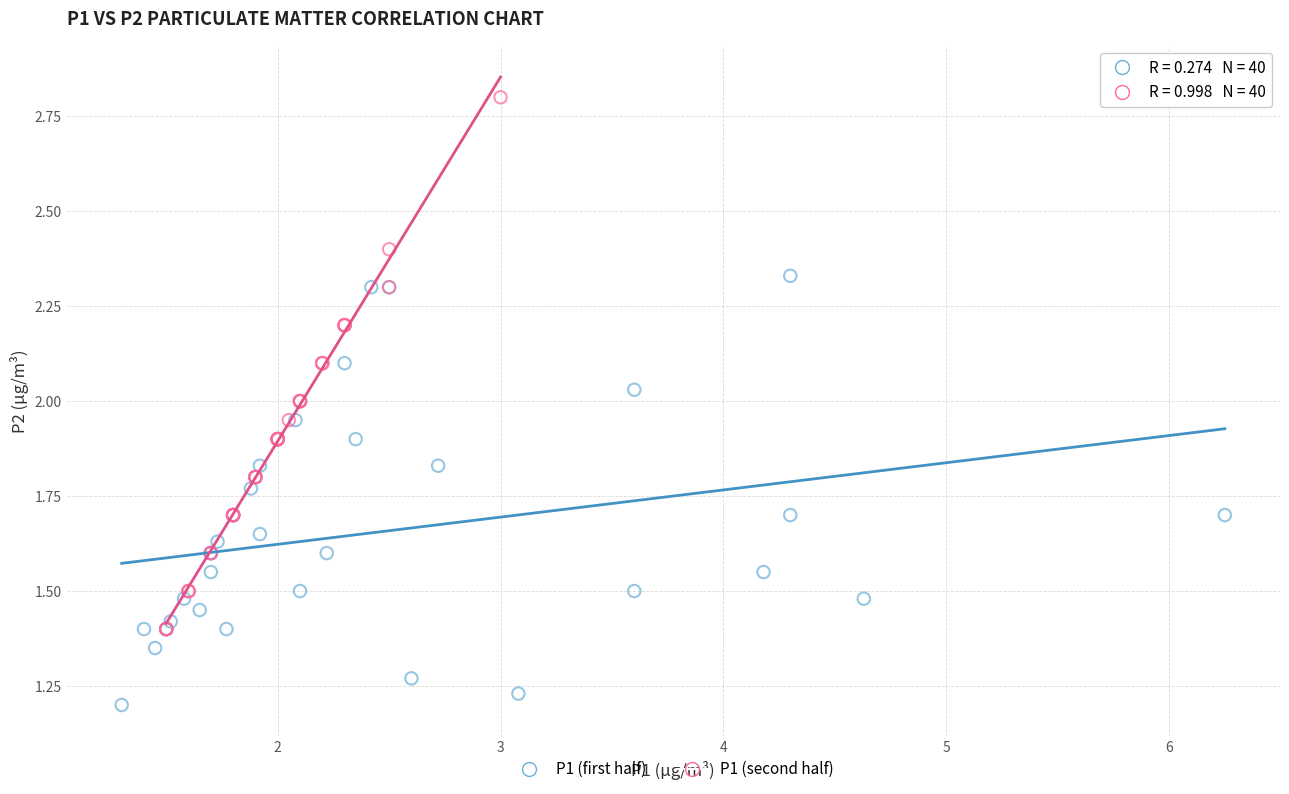

Which series has the widest spread of Y values?

P1 (second half)